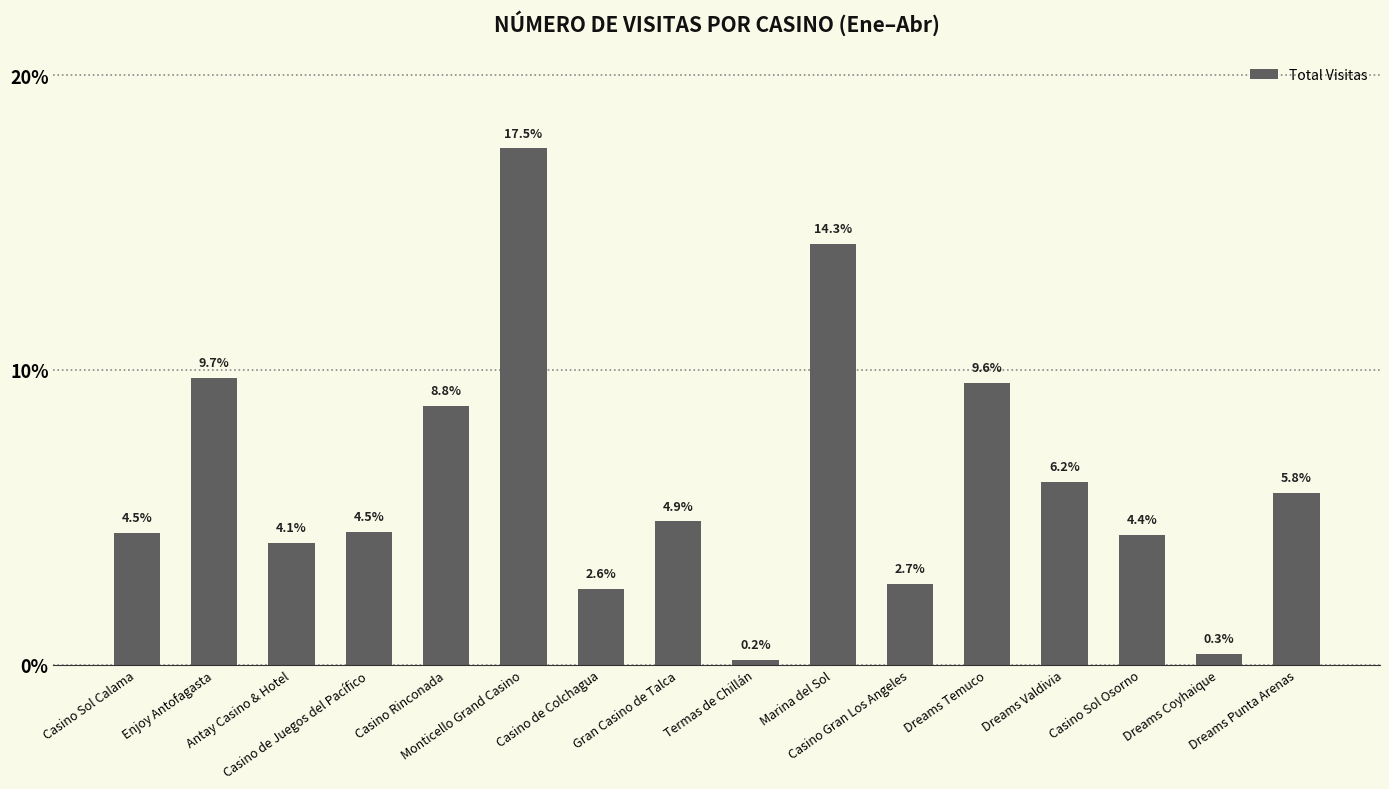

What is the label of the 2nd bar from the right?

Dreams Coyhaique